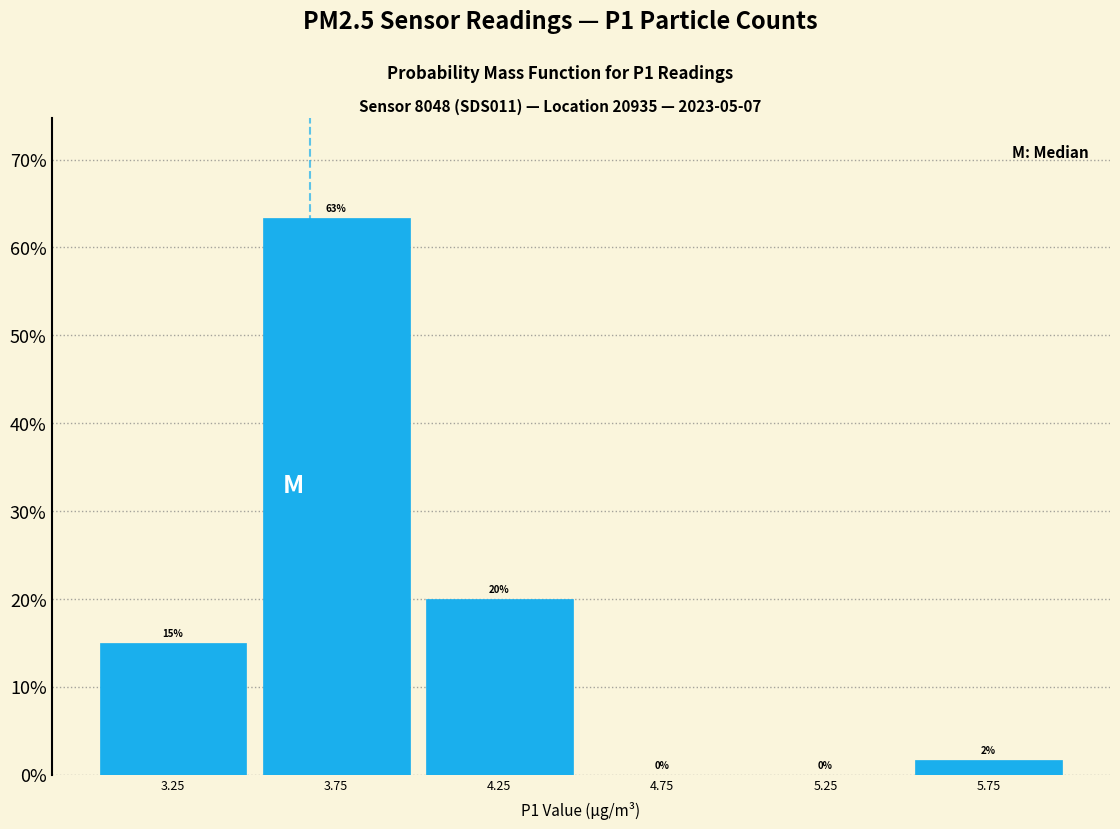

Which range on the x-axis has the tallest bar?

3.5 to 4.0